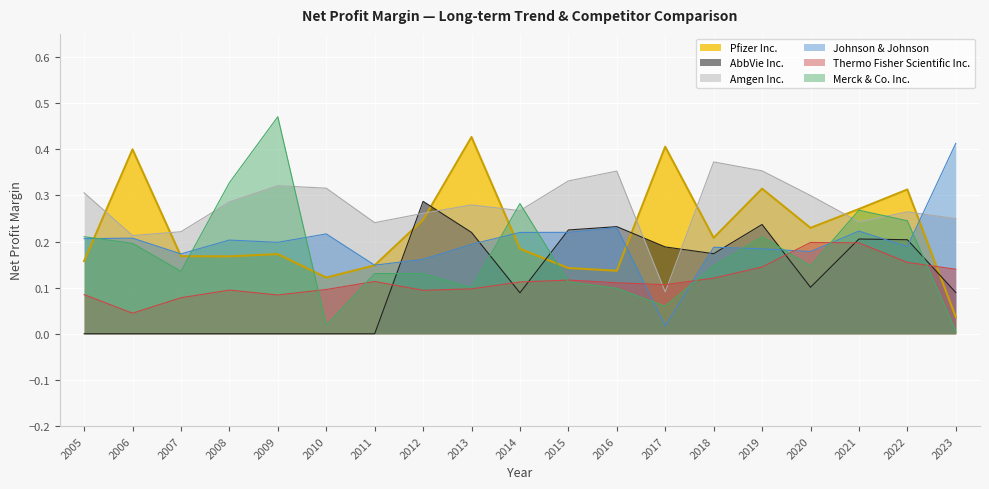

Rank the categories by Thermo Fisher Scientific Inc. value from lowest to highest.

2006, 2007, 2009, 2005, 2012, 2008, 2010, 2013, 2017, 2016, 2014, 2011, 2015, 2018, 2023, 2019, 2022, 2021, 2020